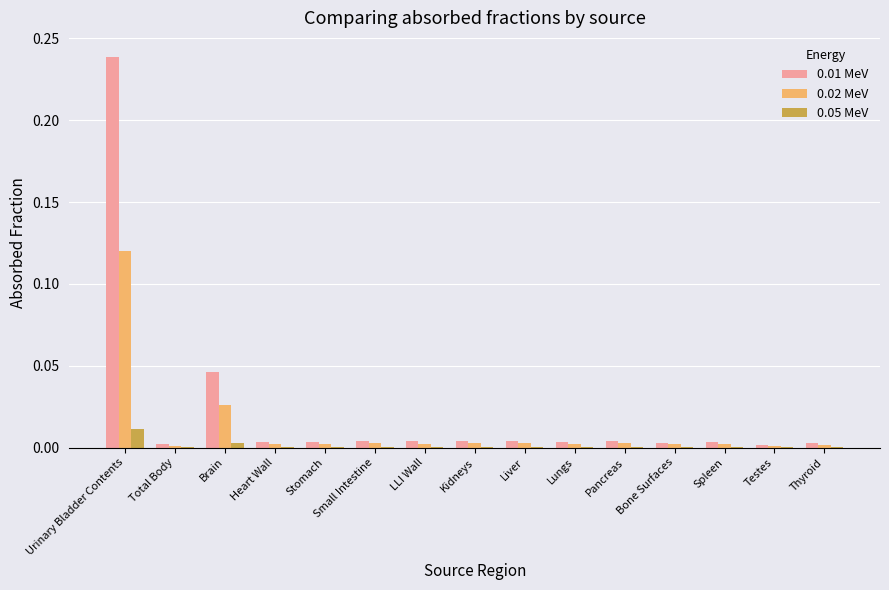

Are the bars horizontal?

No